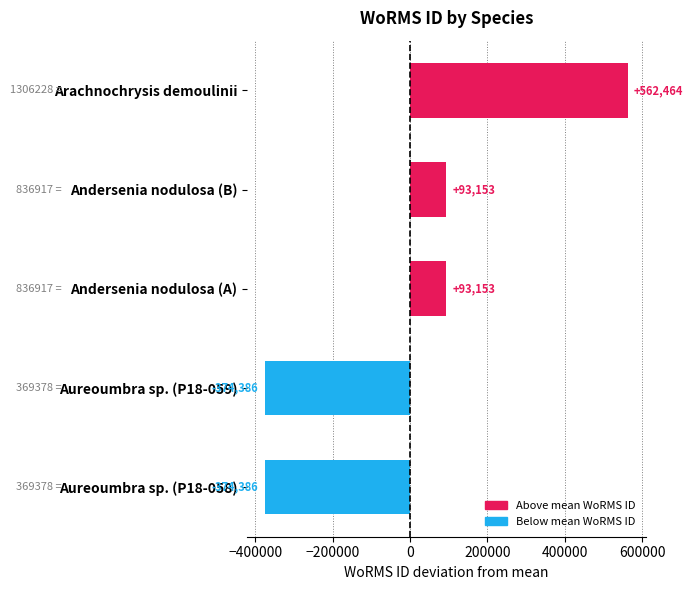

What is the difference between the maximum and second lowest values?

936850.0